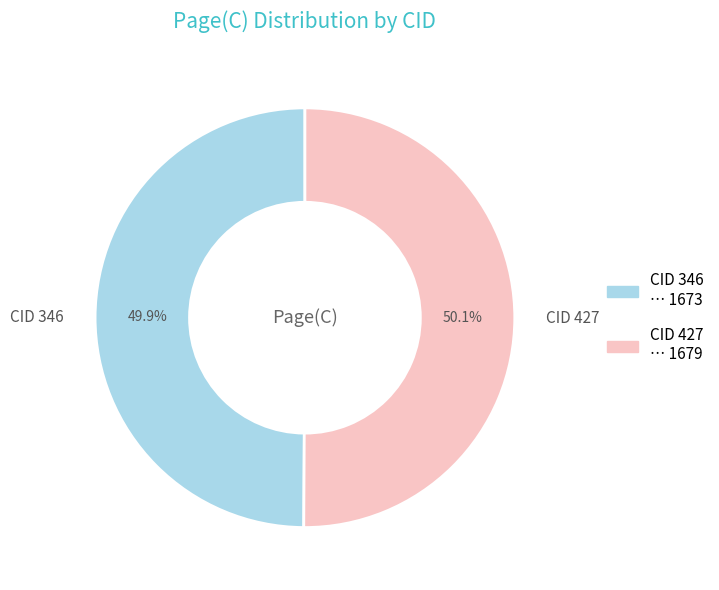

How many slices are in this pie chart?

2